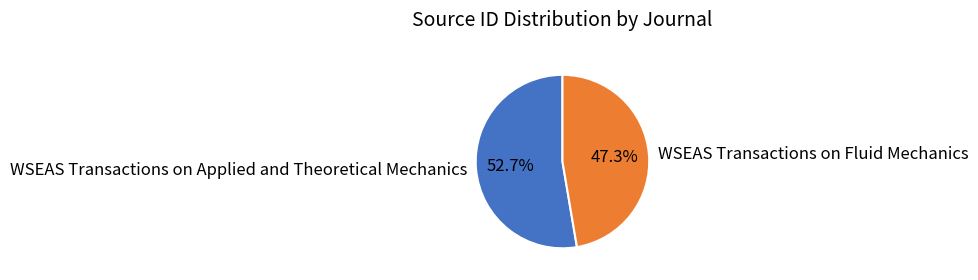

How much of the chart is everything except WSEAS Transactions on Applied and Theoretical Mechanics?

47.3%